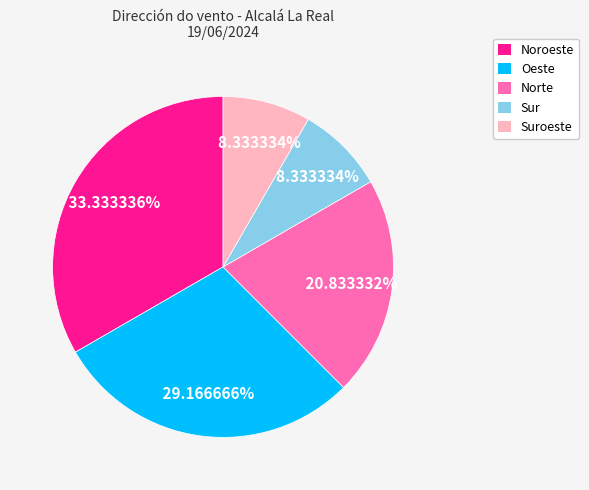

To the nearest percent, what is the difference between the largest and smallest slice percentages?

25%